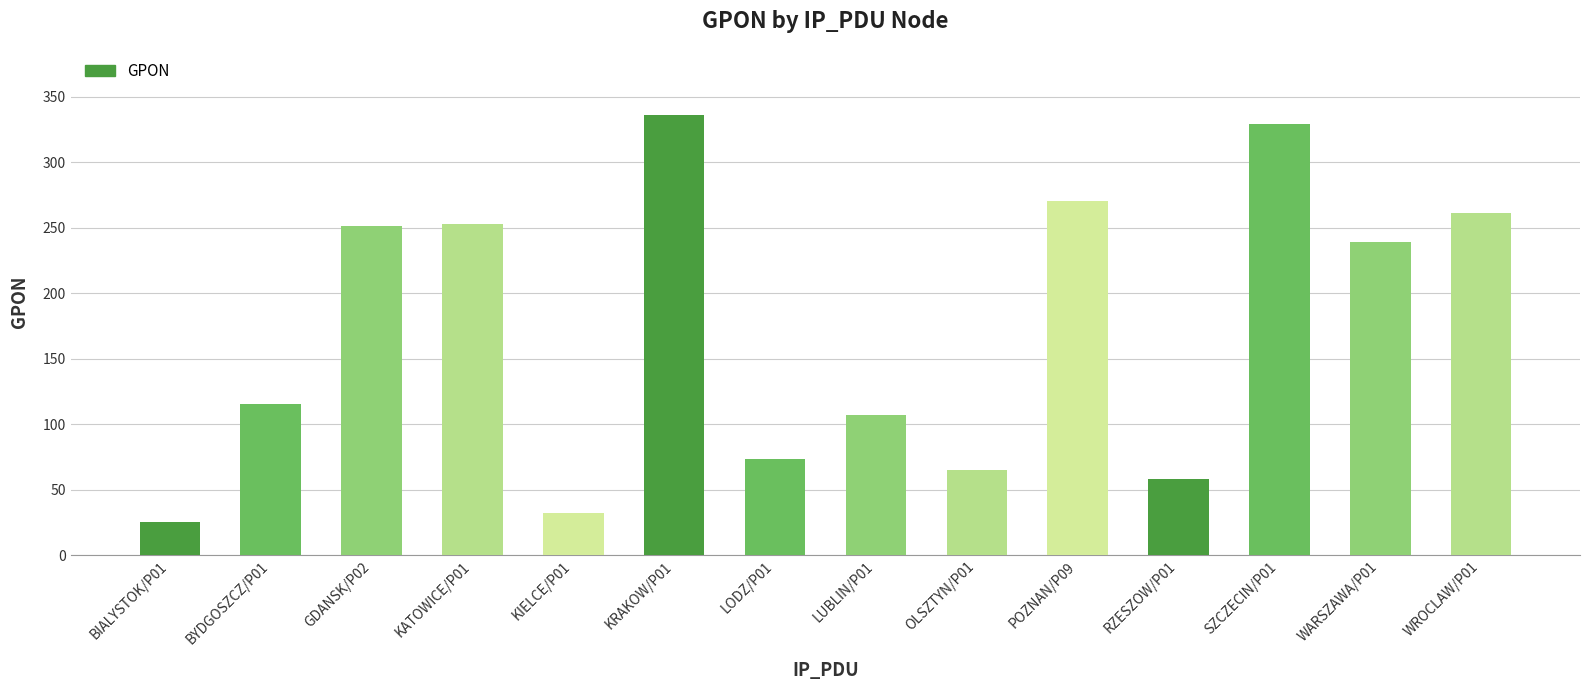

What is the difference between the second highest and minimum values?

304